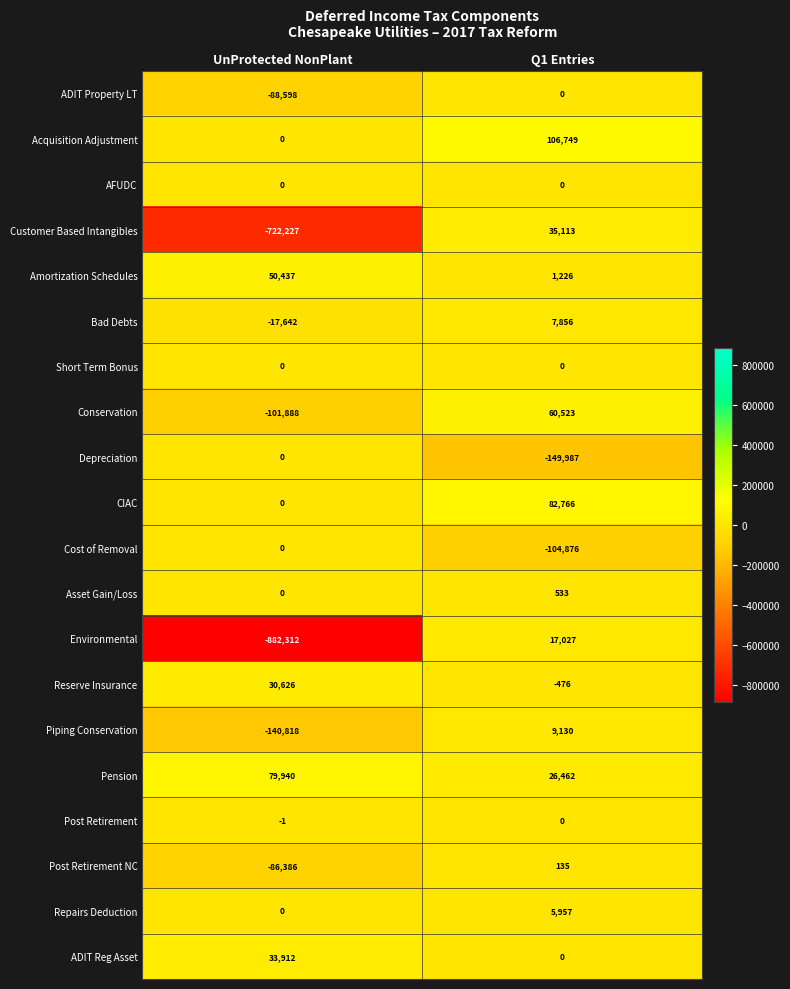

What is the difference between the maximum and minimum values in the Environmental series?

899339